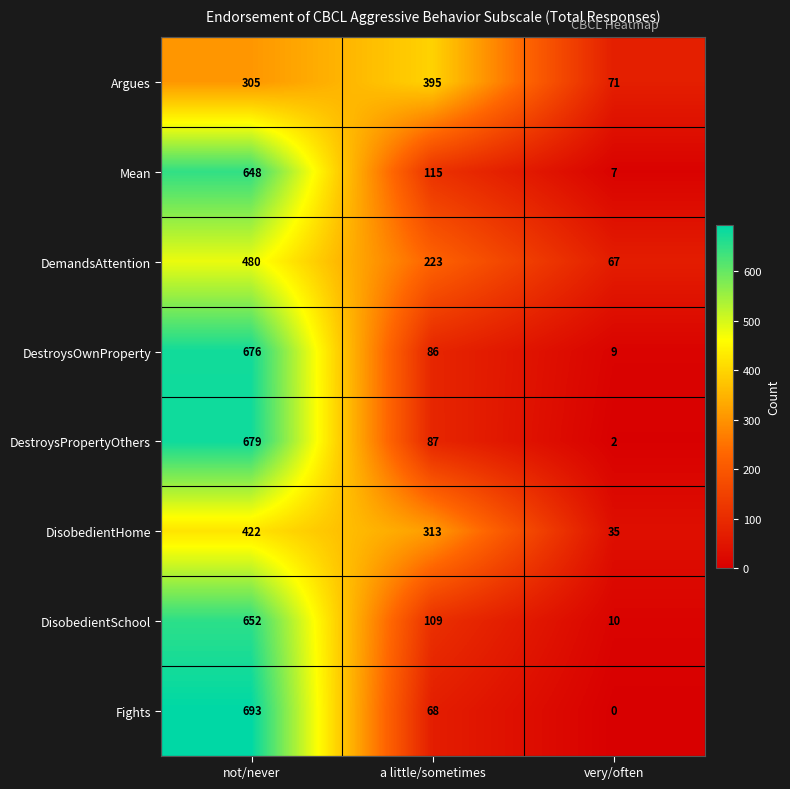

At which label does Mean first exceed 115?

not/never